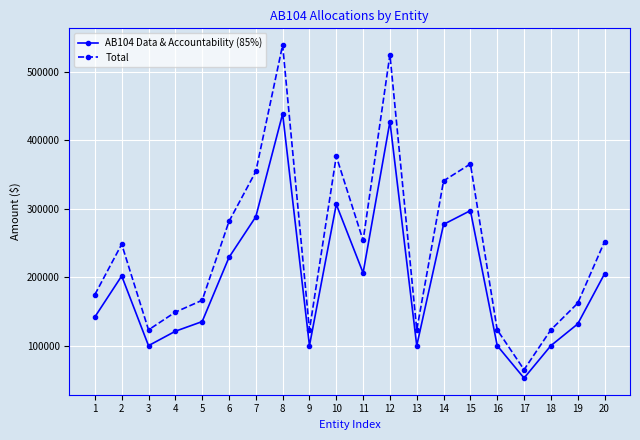

How many distinct data groups are displayed?

2